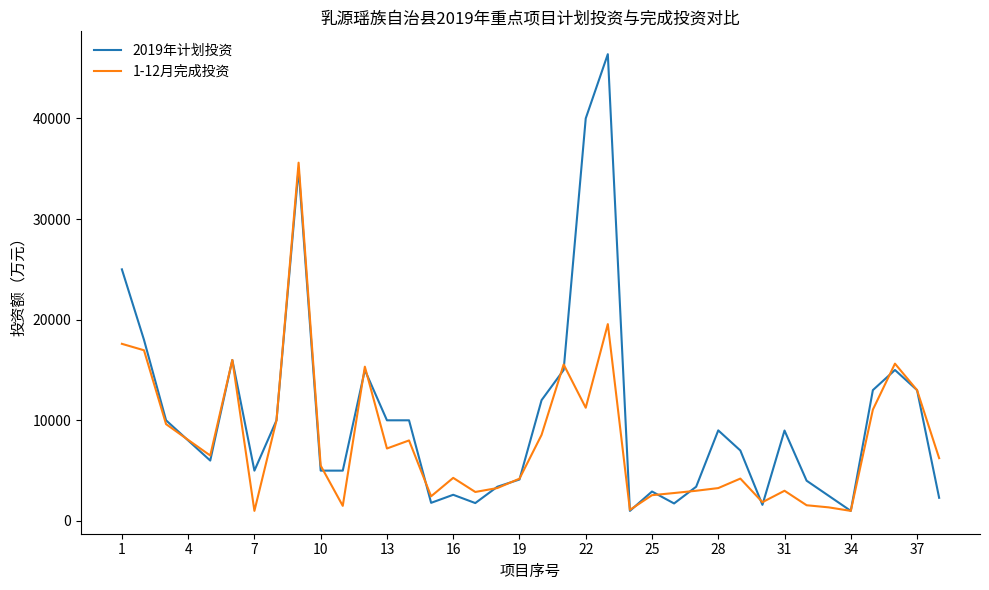

List the series in order of their overall mean, highest first.

2019年计划投资, 1-12月完成投资